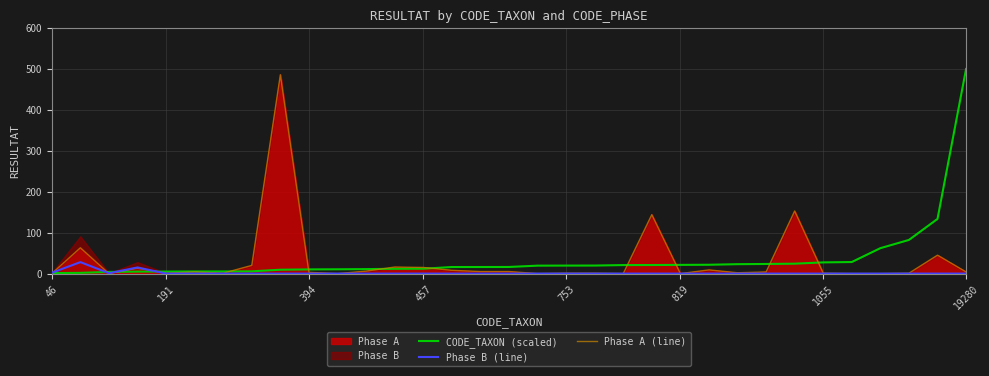

What is the spread (max minus min) of values at 394?

4.0